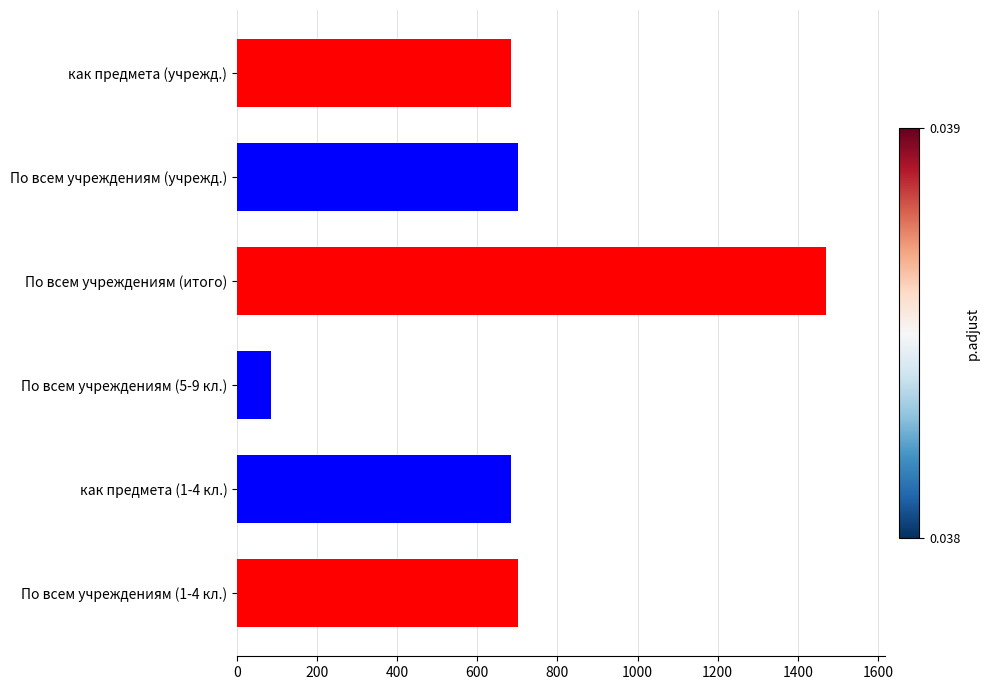

At which category does the chart reach its peak across all series?

По всем учреждениям (итого)